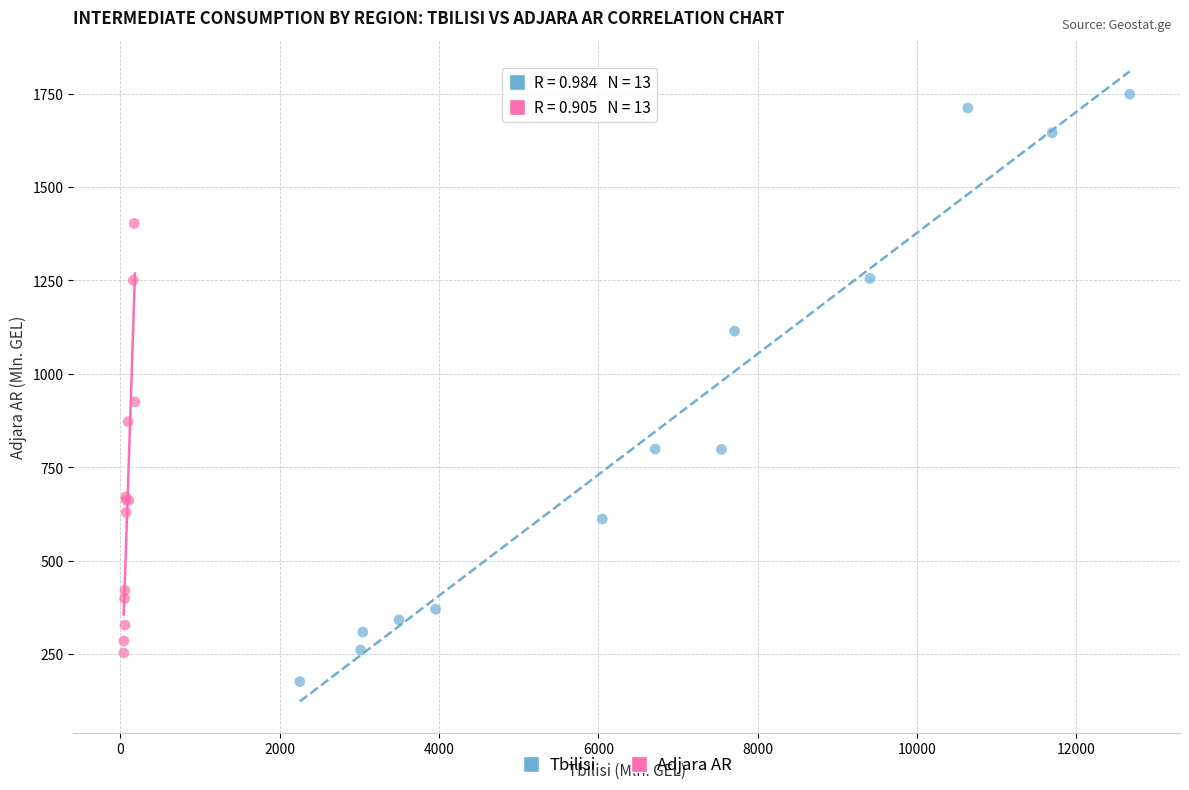

Which series has the widest spread of Y values?

Tbilisi